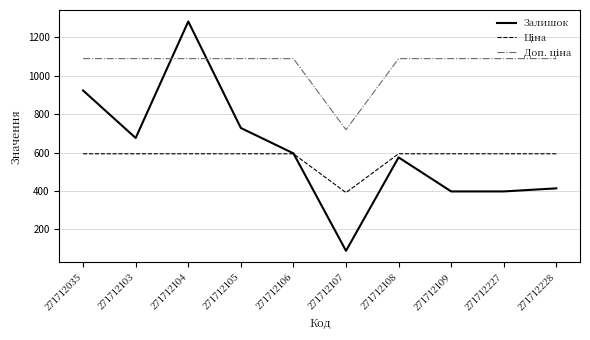

What is the approximate value of Залишок at 271712109?

398.0